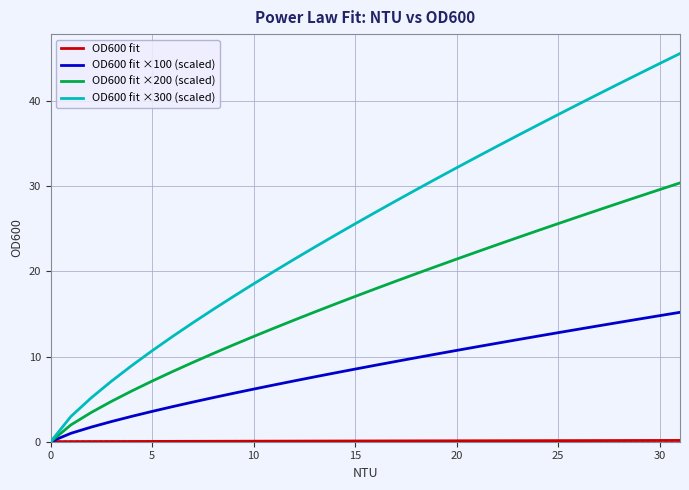

What is the greatest value displayed?

45.6